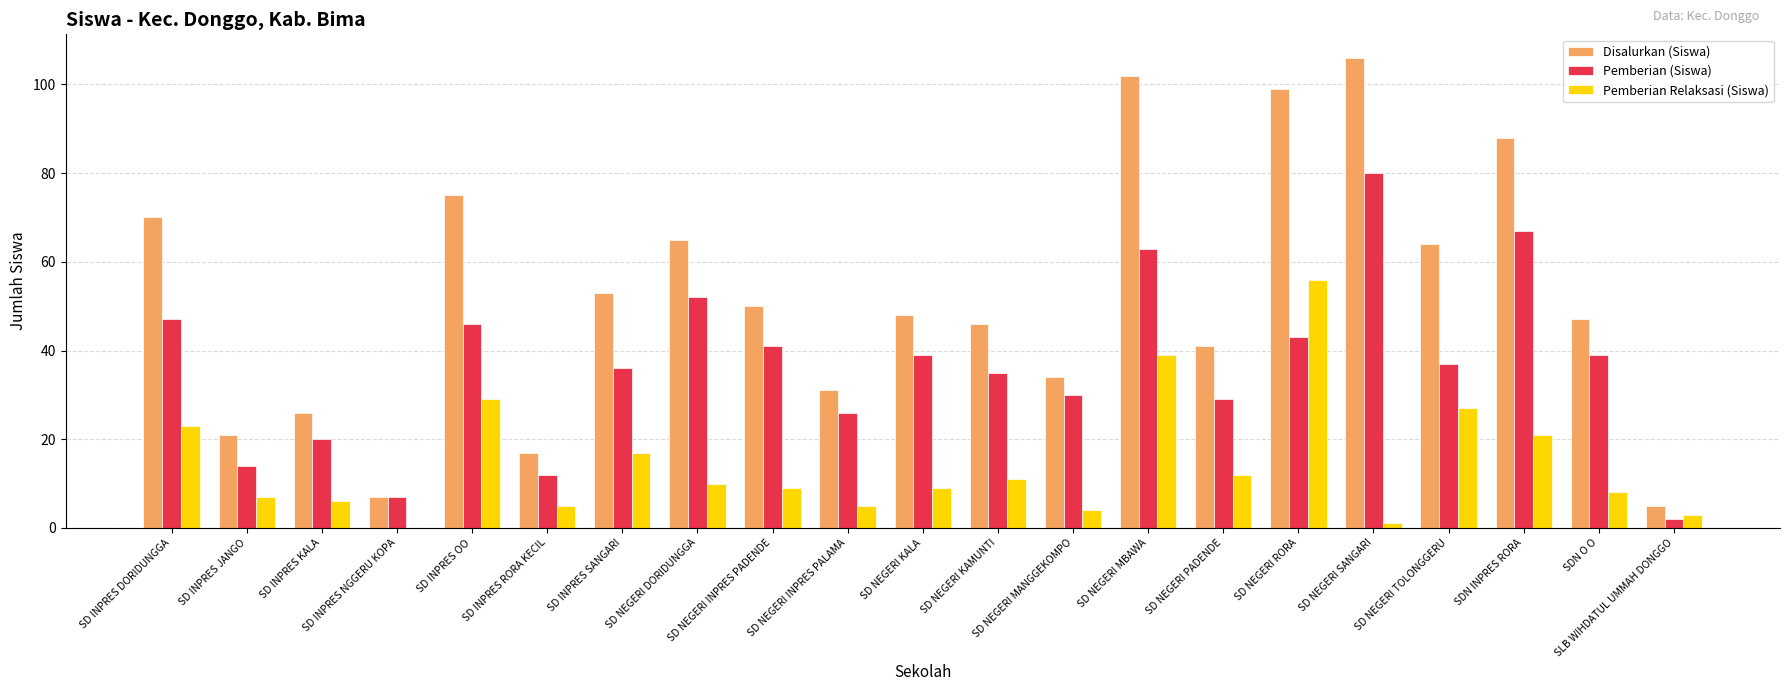

Is the value of Disalurkan (Siswa) at SLB WIHDATUL UMMAH DONGGO greater than the value of Pemberian (Siswa) at SD NEGERI TOLONGGERU?

No